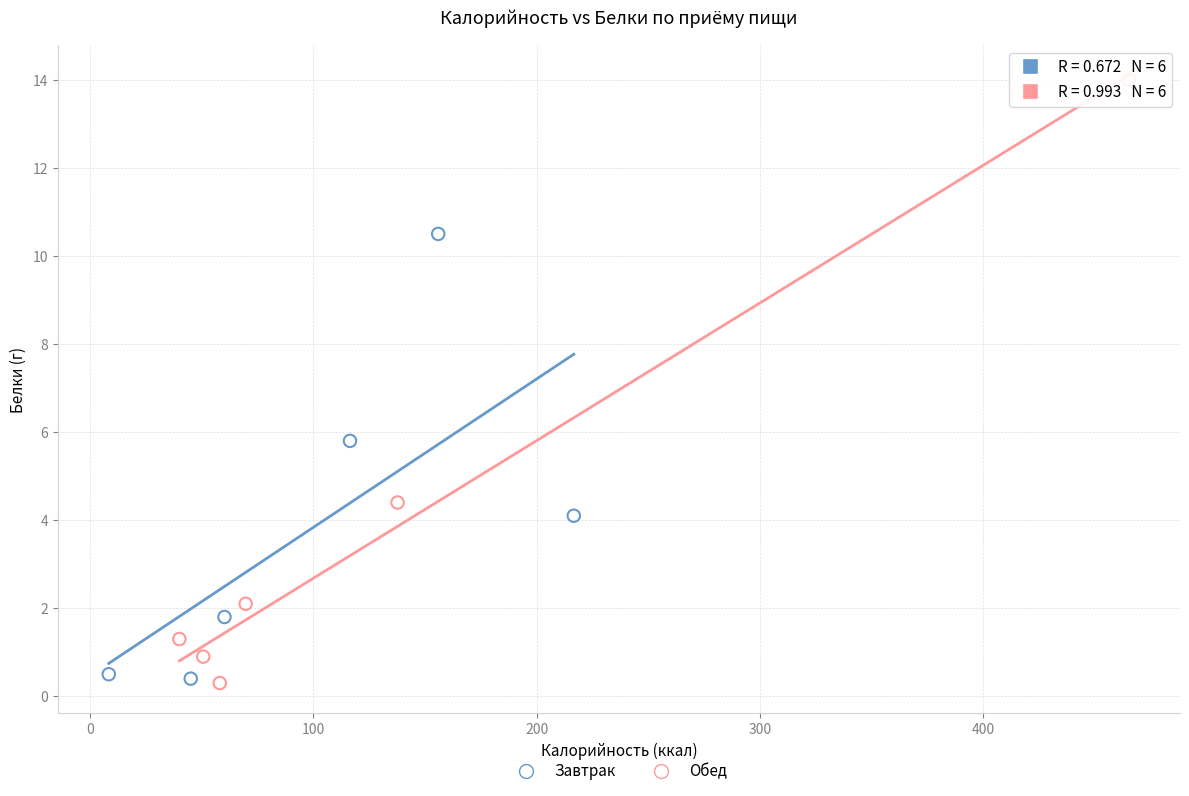

Which series has the widest spread of Y values?

Обед